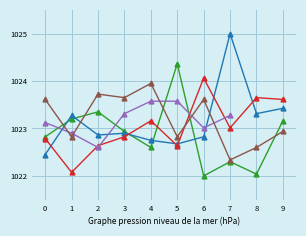

Where does the 城西・曙・祖原 series first go above 1023?

4